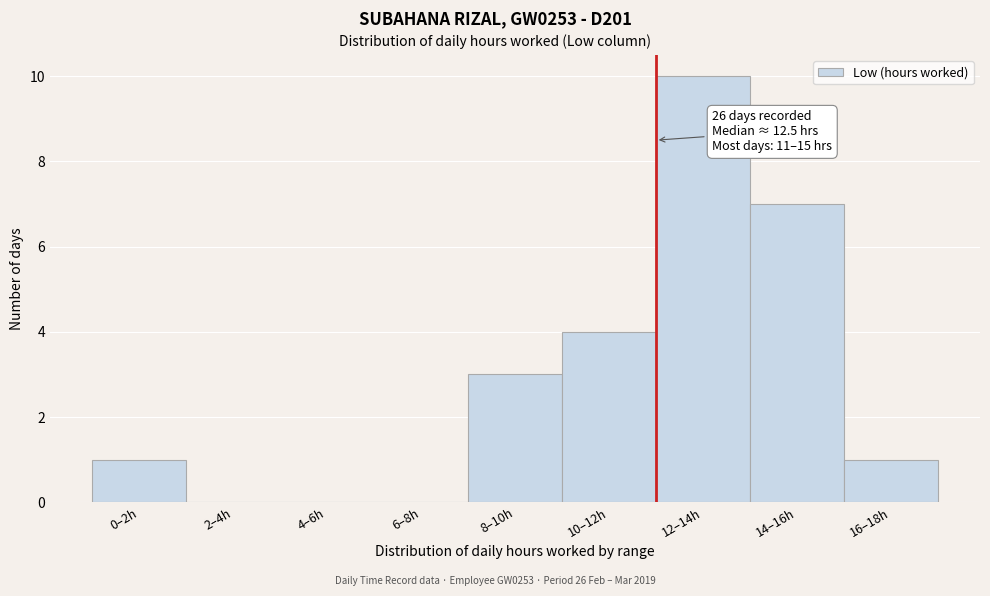

Reading left to right, what are all the values shown in this chart?

0–2h=1	2–4h=0	4–6h=0	6–8h=0	8–10h=3	10–12h=4	12–14h=10	14–16h=7	16–18h=1